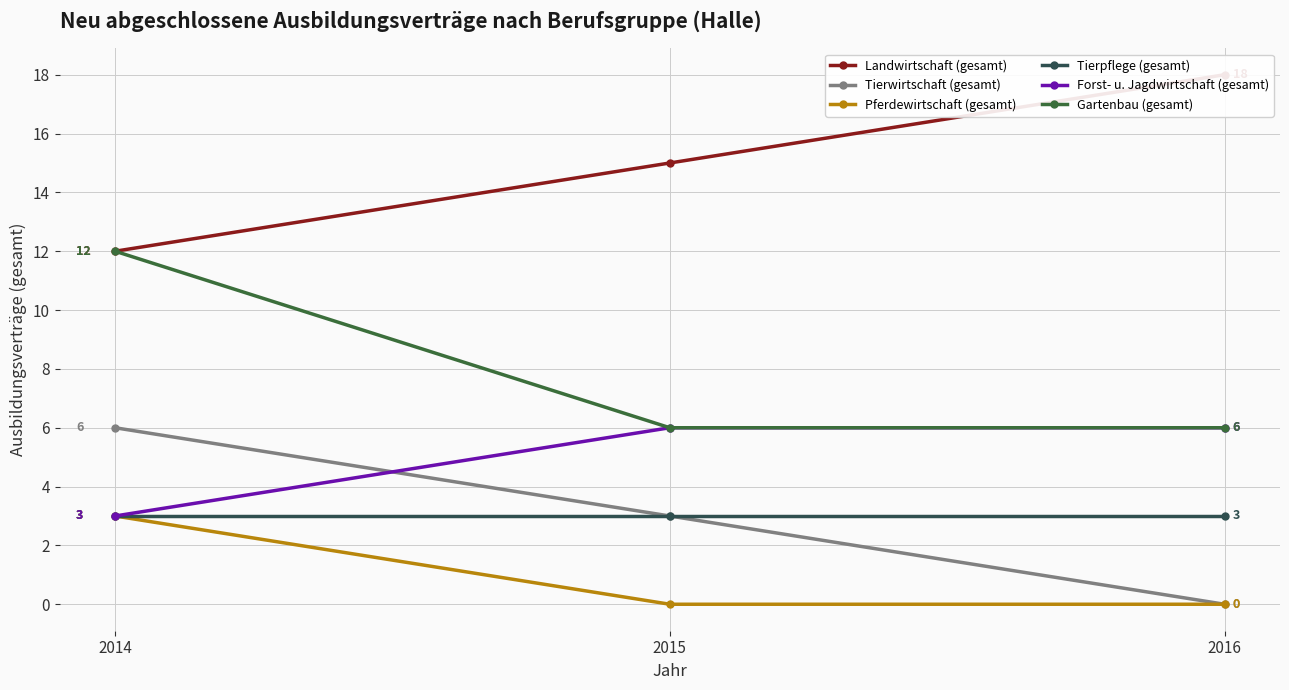

How many categories are shown in the chart?

3